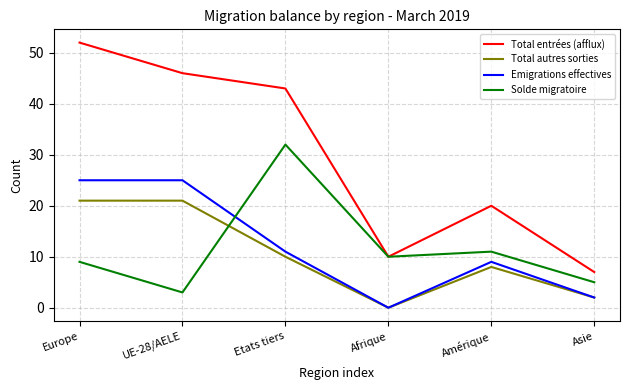

List the labels in order of Solde migratoire value, largest first.

Etats tiers, Amérique, Afrique, Europe, Asie, UE-28/AELE